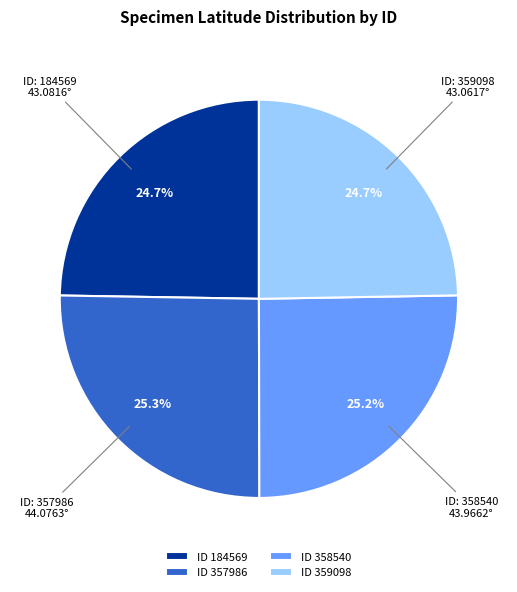

Does ID 359098 account for over 50% of the chart?

No